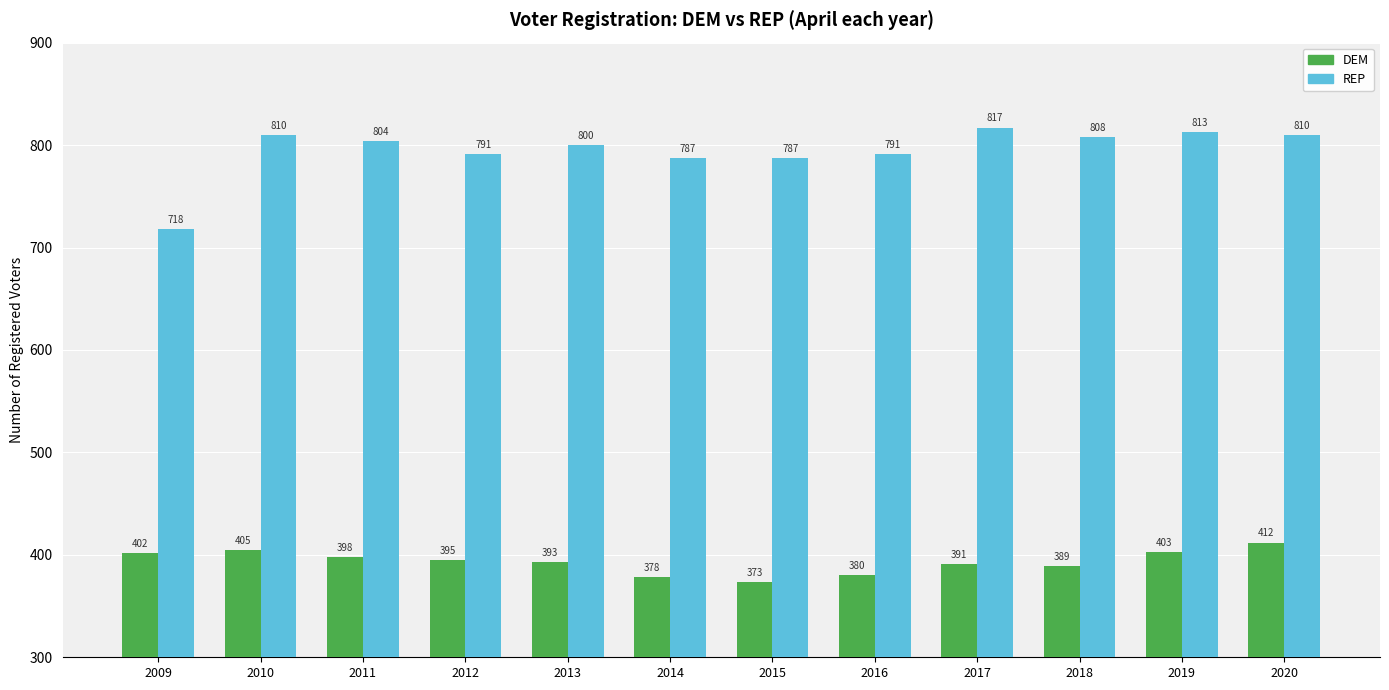

What is the difference between the REP values at 2014 and 2018?

21